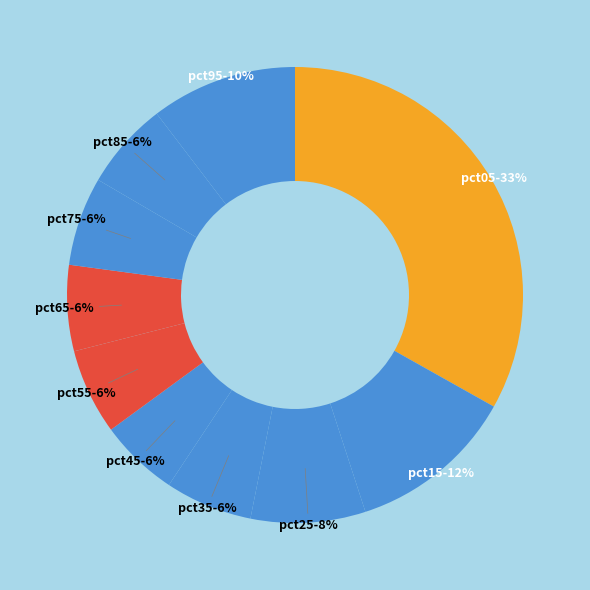

The pct75 slice represents 6% of the pie. True or false?

True